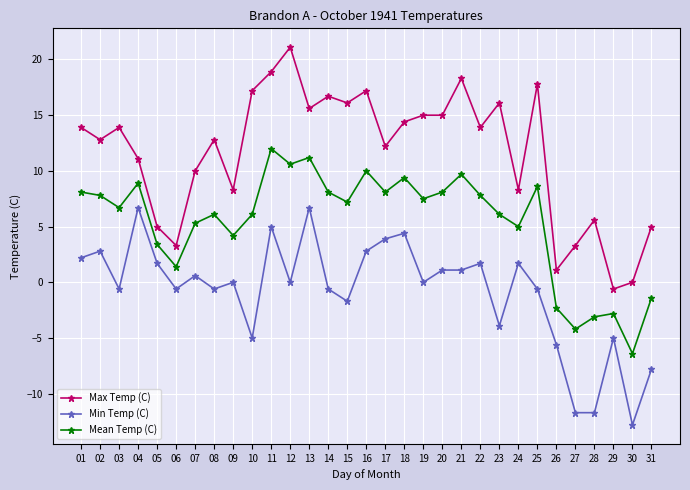

Reading left to right, list all the values displayed in this chart.

Max Temp (C): 01=13.9	02=12.8	03=13.9	04=11.1	05=5.0	06=3.3	07=10.0	08=12.8	09=8.3	10=17.2	11=18.9	12=21.1	13=15.6	14=16.7	15=16.1	16=17.2	17=12.2	18=14.4	19=15.0	20=15.0	21=18.3	22=13.9	23=16.1	24=8.3	25=17.8	26=1.1	27=3.3	28=5.6	29=-0.6	30=0.0	31=5.0
Min Temp (C): 01=2.2	02=2.8	03=-0.6	04=6.7	05=1.7	06=-0.6	07=0.6	08=-0.6	09=0.0	10=-5.0	11=5.0	12=0.0	13=6.7	14=-0.6	15=-1.7	16=2.8	17=3.9	18=4.4	19=0.0	20=1.1	21=1.1	22=1.7	23=-3.9	24=1.7	25=-0.6	26=-5.6	27=-11.7	28=-11.7	29=-5.0	30=-12.8	31=-7.8
Mean Temp (C): 01=8.1	02=7.8	03=6.7	04=8.9	05=3.4	06=1.4	07=5.3	08=6.1	09=4.2	10=6.1	11=12.0	12=10.6	13=11.2	14=8.1	15=7.2	16=10.0	17=8.1	18=9.4	19=7.5	20=8.1	21=9.7	22=7.8	23=6.1	24=5.0	25=8.6	26=-2.3	27=-4.2	28=-3.1	29=-2.8	30=-6.4	31=-1.4